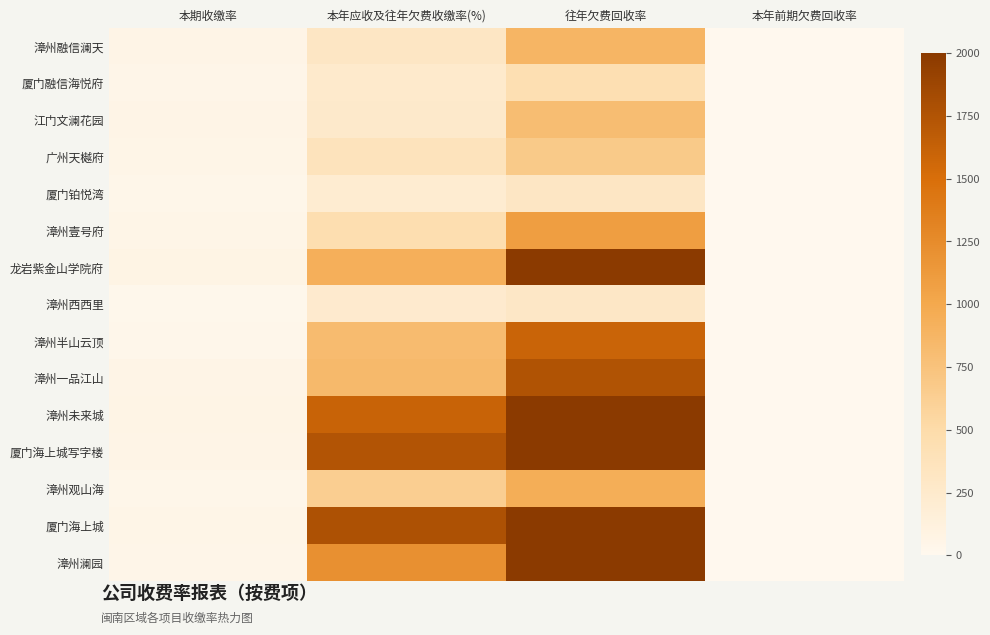

What is the maximum value shown in the chart?

2000.0